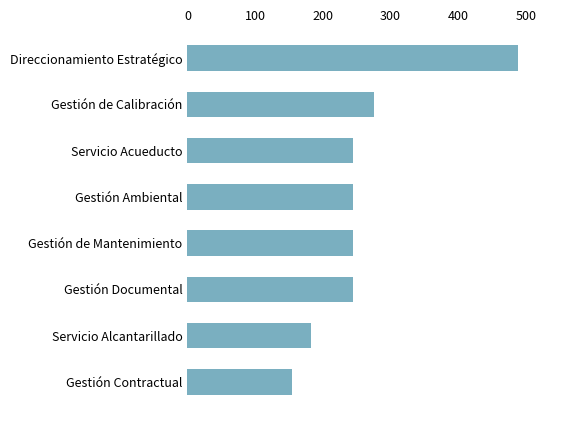

Approximately how many times larger is the value at Servicio Acueducto compared to Gestión de Mantenimiento?

1.0